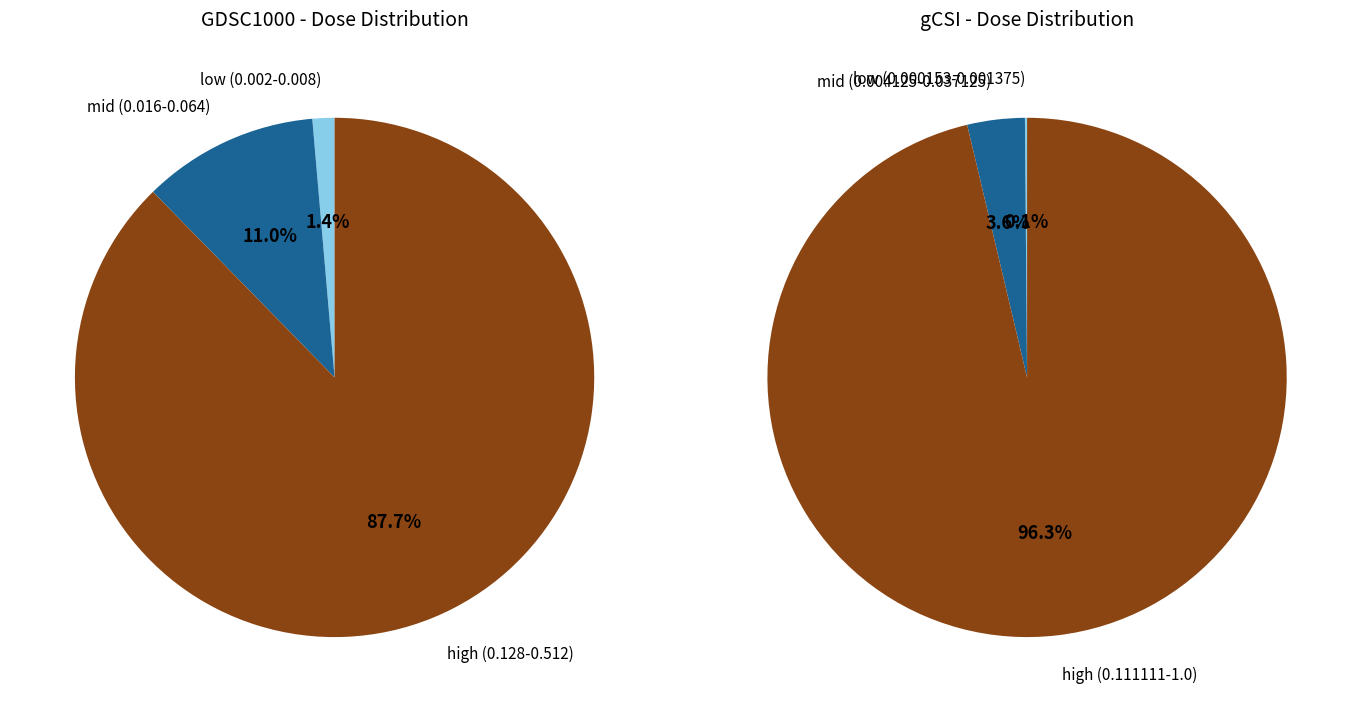

True or false: GDSC1000 accounts for 0% of the total.

True